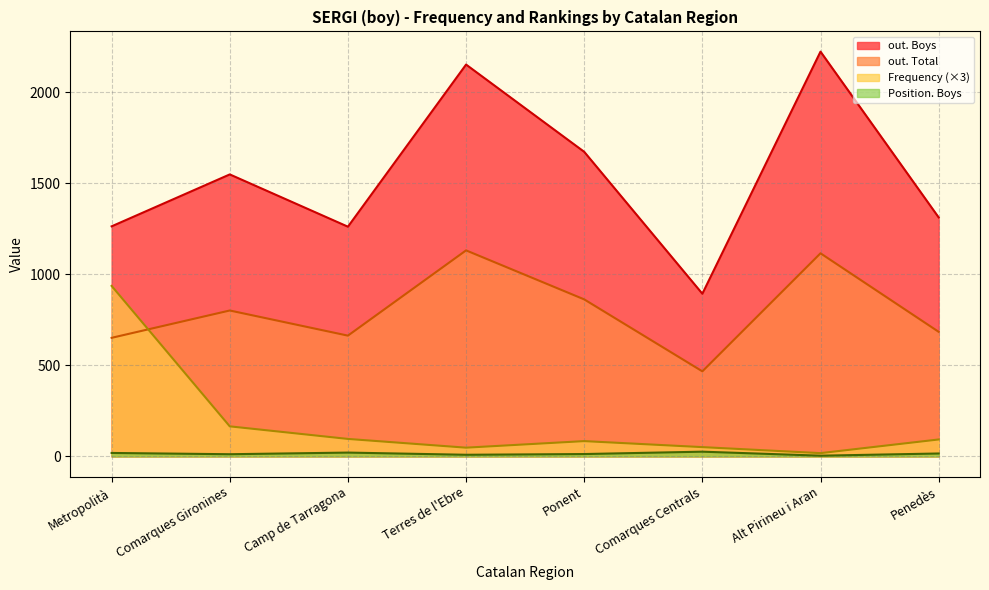

How many data points in Frequency are less than 93?

4